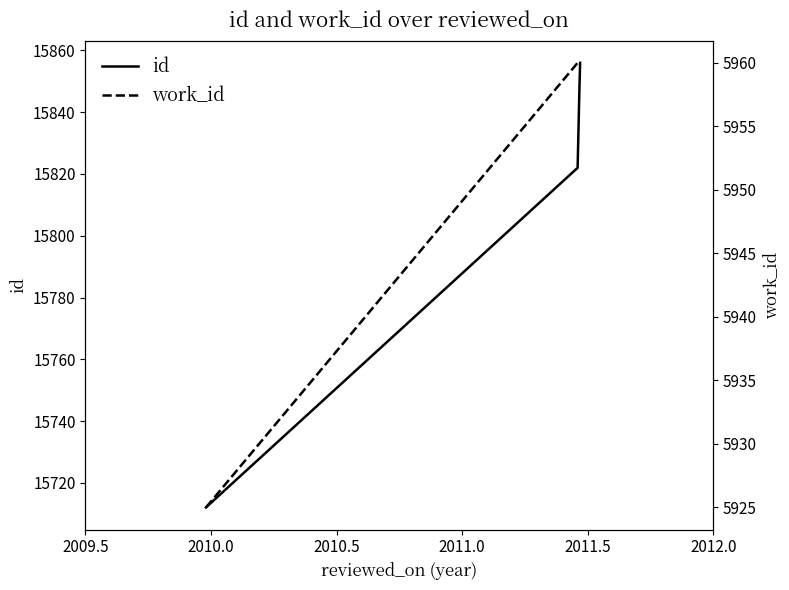

Between 2010.5 and 2009.5, which is larger?

2010.5